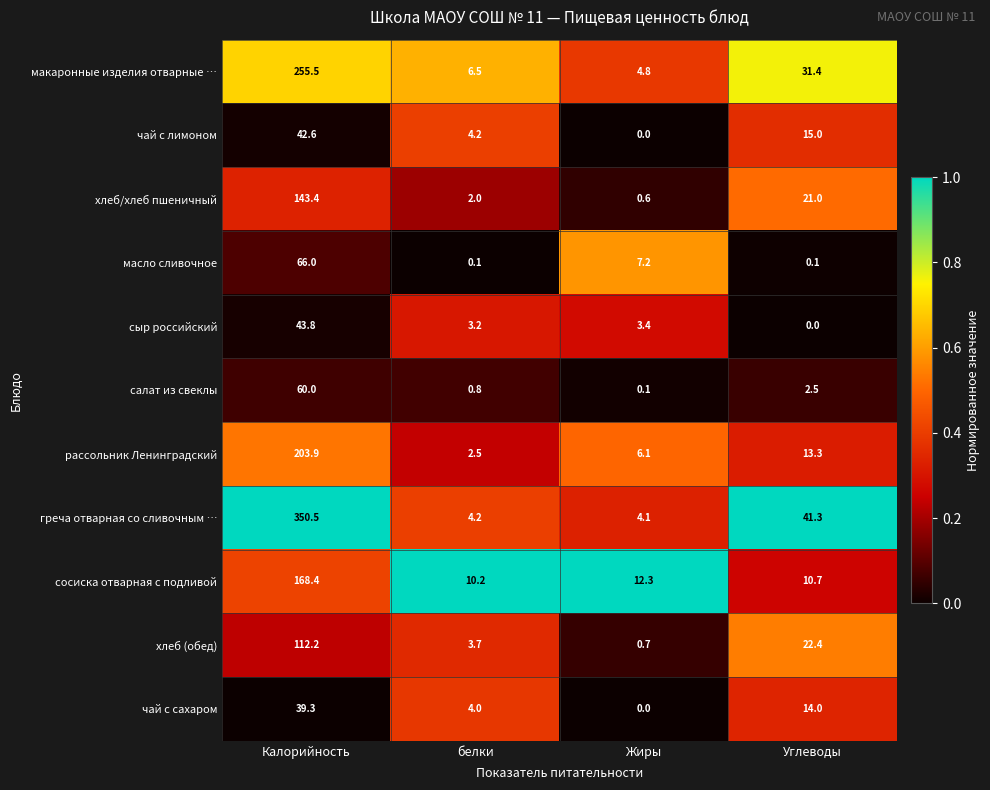

At which category is the sum across all series the highest?

Калорийность